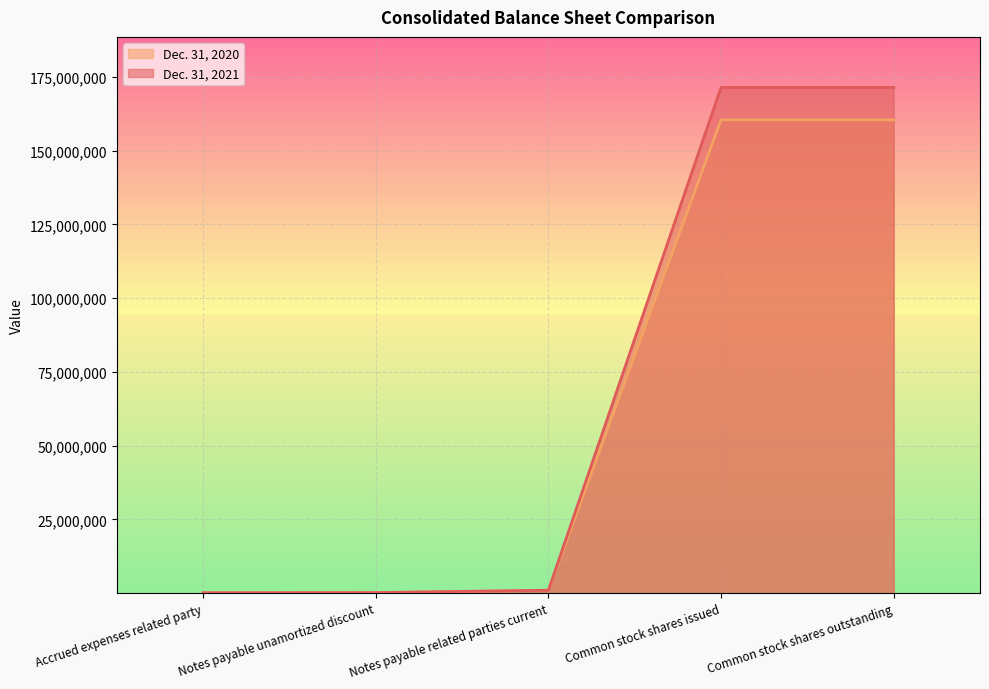

Which series changed the most between Notes payable related parties current and Common stock shares outstanding?

Dec. 31, 2021